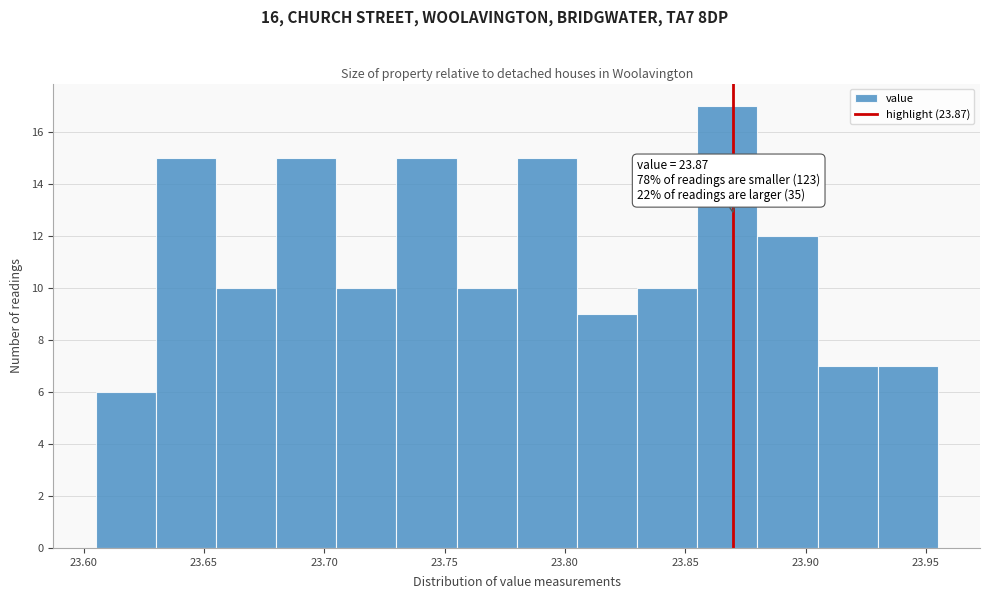

Which range on the x-axis has the tallest bar?

23.855 to 23.880